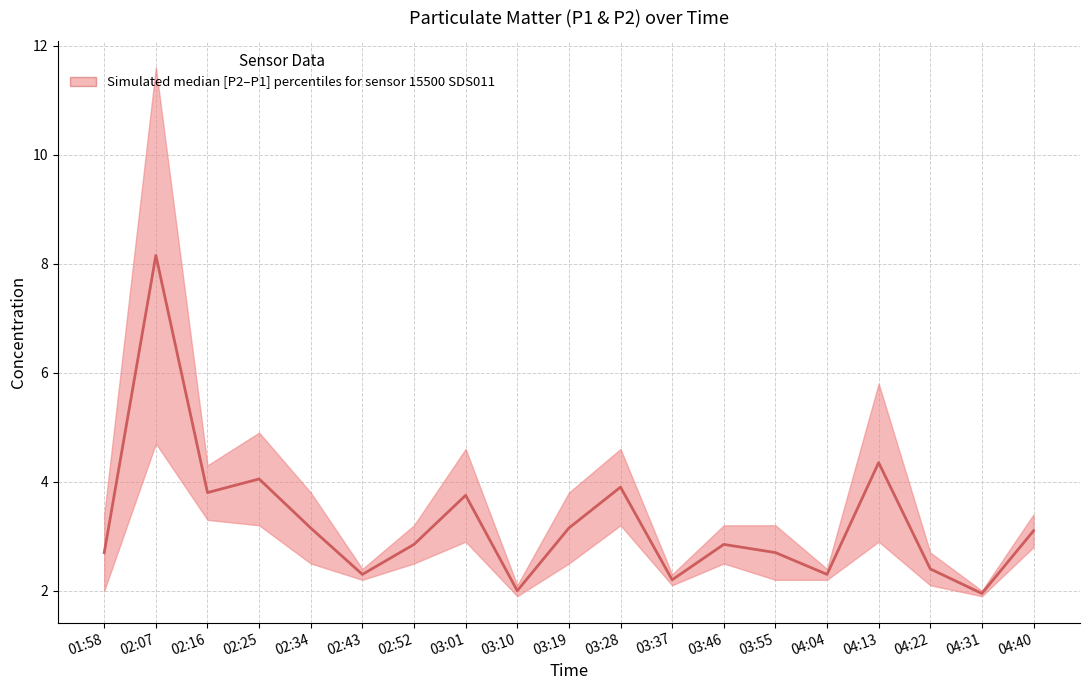

Where is the first local maximum?

02:07